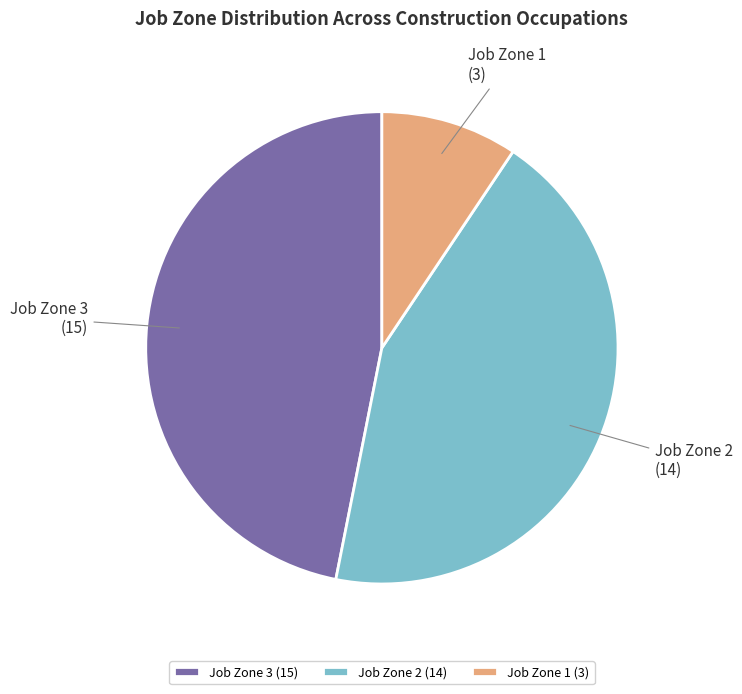

How many slices are in this pie chart?

3